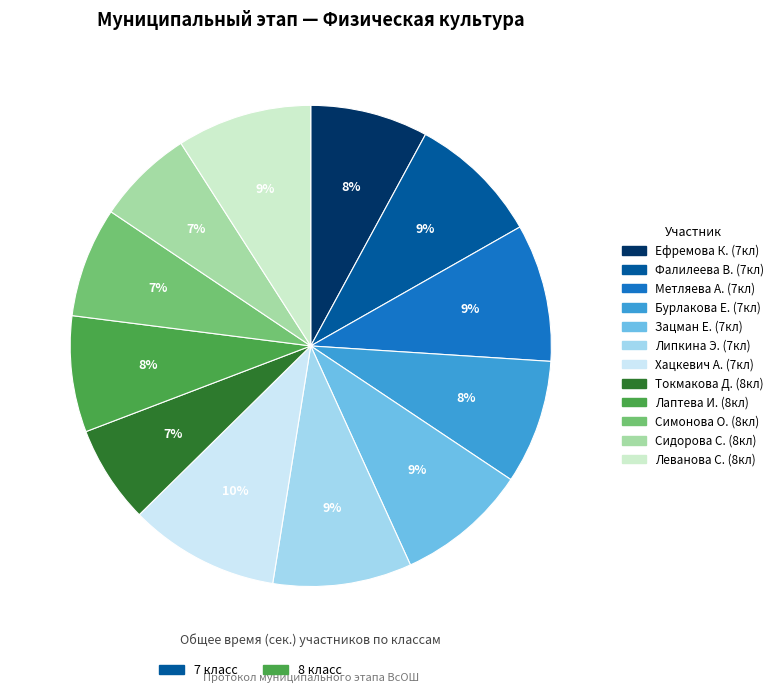

Does any single category account for the majority?

No